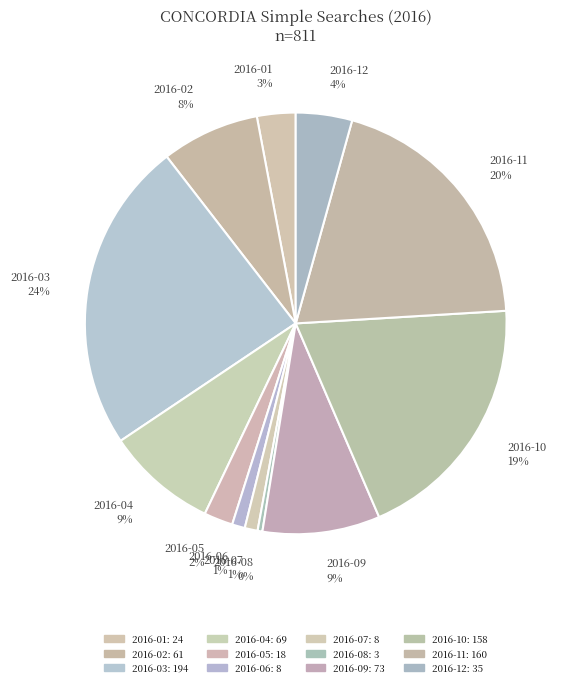

What is the ratio of the value at 2016-10 to the value at 2016-03?

0.8